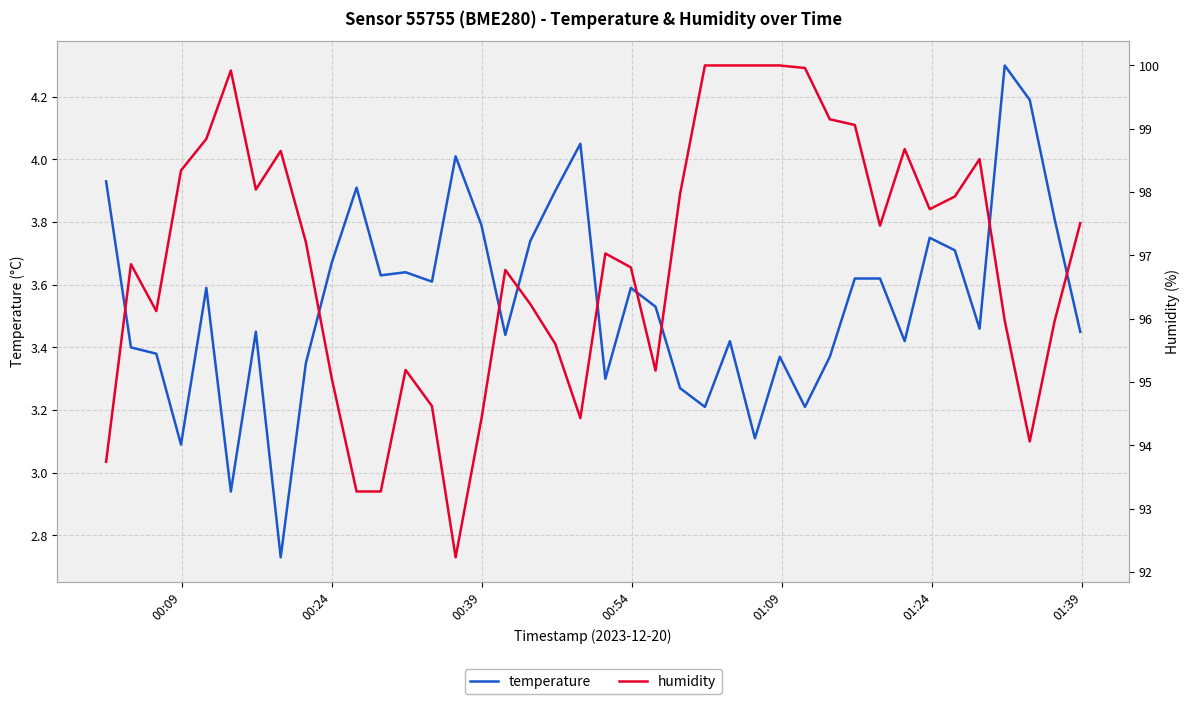

True or false: temperature and humidity cross at least once.

False